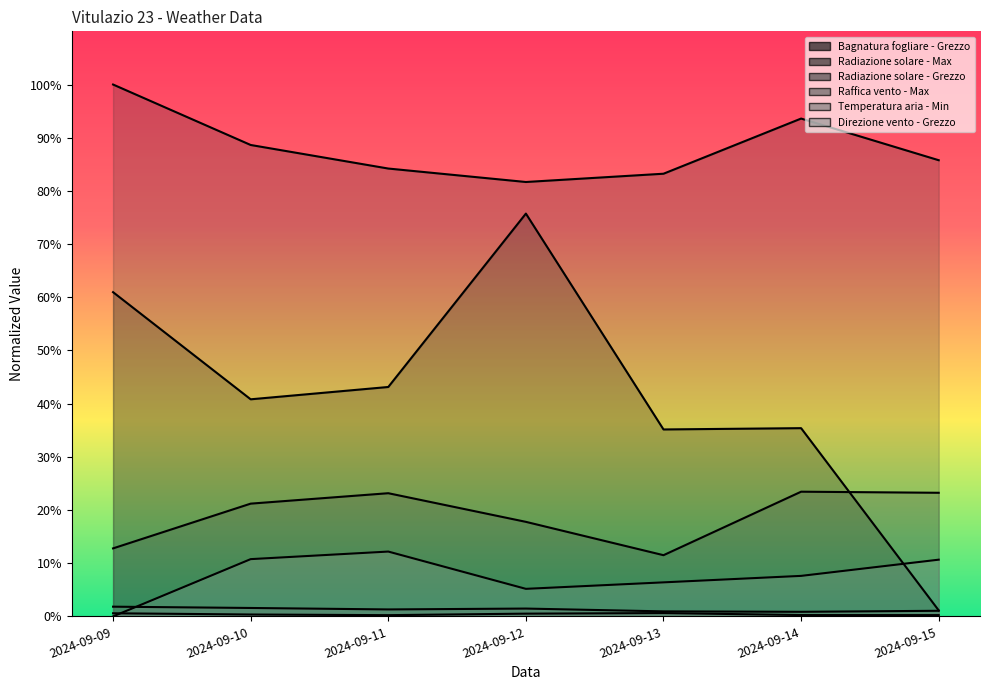

Reading left to right, list all the values displayed in this chart.

Bagnatura fogliare - Grezzo: 61.0	40.8	43.1	75.7	35.1	35.4	1.1
Radiazione solare - Max: 100.0	88.6	84.2	81.7	83.2	93.6	85.8
Radiazione solare - Grezzo: 12.8	21.2	23.2	17.8	11.5	23.4	23.2
Raffica vento - Max: 0.6	0.4	0.2	0.5	0.6	0.3	0.2
Temperatura aria - Min: 1.8	1.6	1.3	1.5	0.9	0.9	1.1
Direzione vento - Grezzo: 0.0	10.8	12.2	5.2	6.4	7.6	10.7